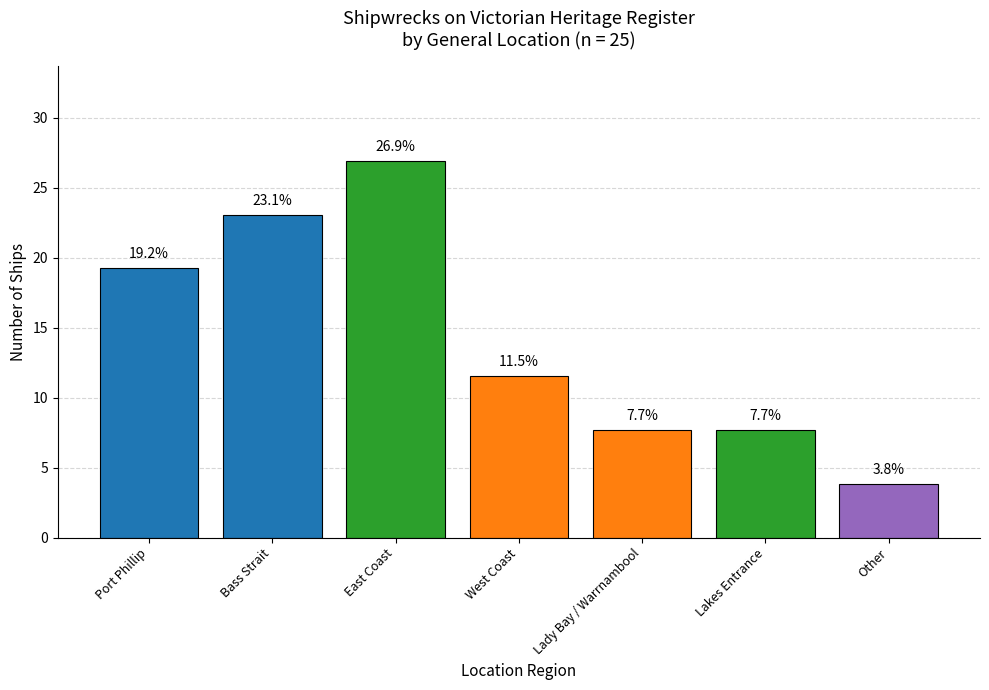

Reading right to left, extract all data points from this chart.

3.8	7.7	7.7	11.5	26.9	23.1	19.2